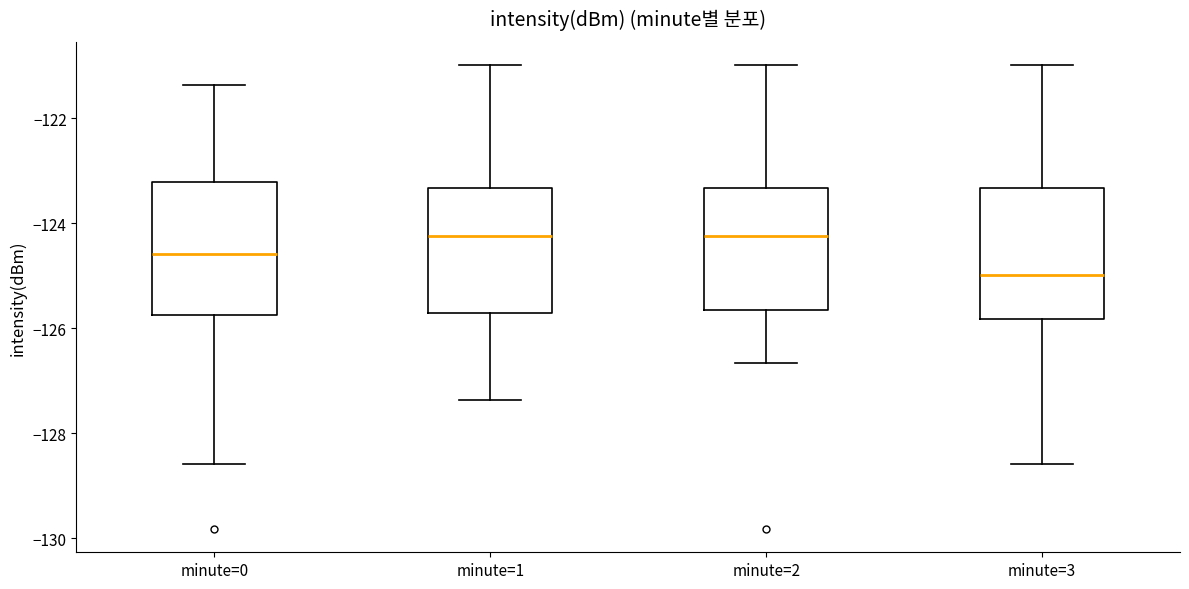

Reading left to right, transcribe this box plot: for each box, give where its median line is, the range the box spans, and where its two whiskers end, as read against the y-axis. The values are not printed on the chart, so give them approximately, as read against the axis.

minute=0: median -124.6, box -125.8 to -123.2, whiskers -128.6 to -121.4
minute=1: median -124.2, box -125.8 to -123.4, whiskers -127.4 to -121.0
minute=2: median -124.2, box -125.6 to -123.4, whiskers -126.6 to -121.0
minute=3: median -125.0, box -125.8 to -123.4, whiskers -128.6 to -121.0